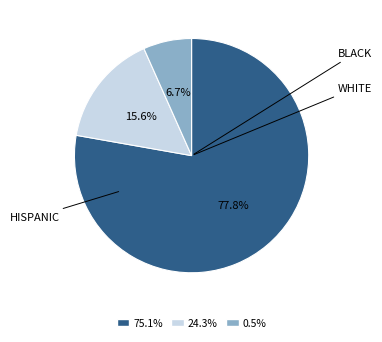

How many slices are in this pie chart?

3